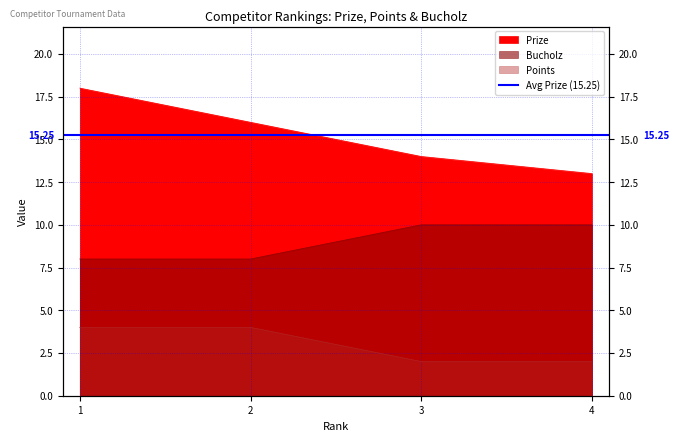

At which category is the sum across all series the highest?

1